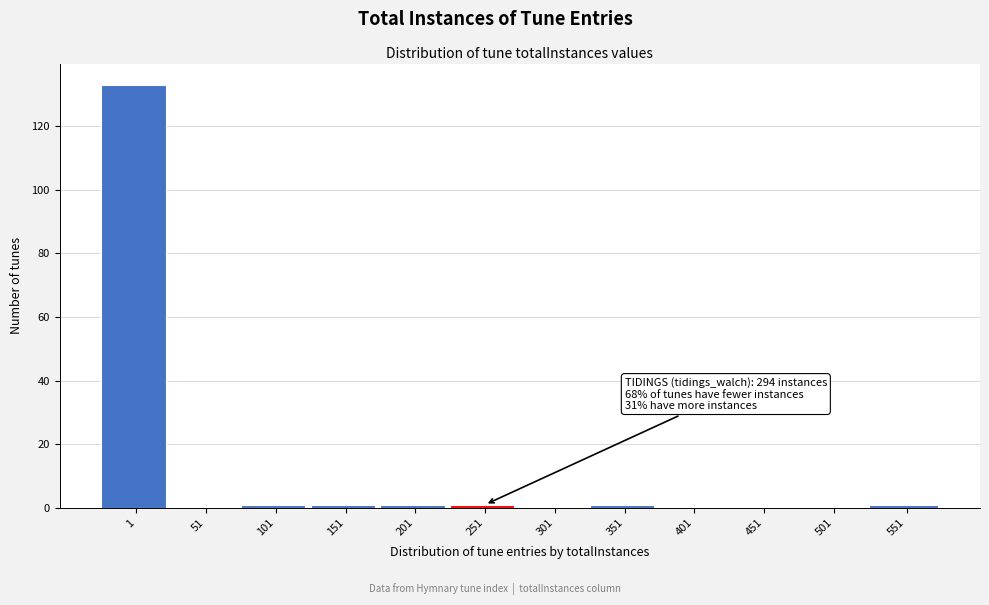

Reading right to left, transcribe all the data shown in this chart.

551=1	501=0	451=0	401=0	351=1	301=0	251=1	201=1	151=1	101=1	51=0	1=133